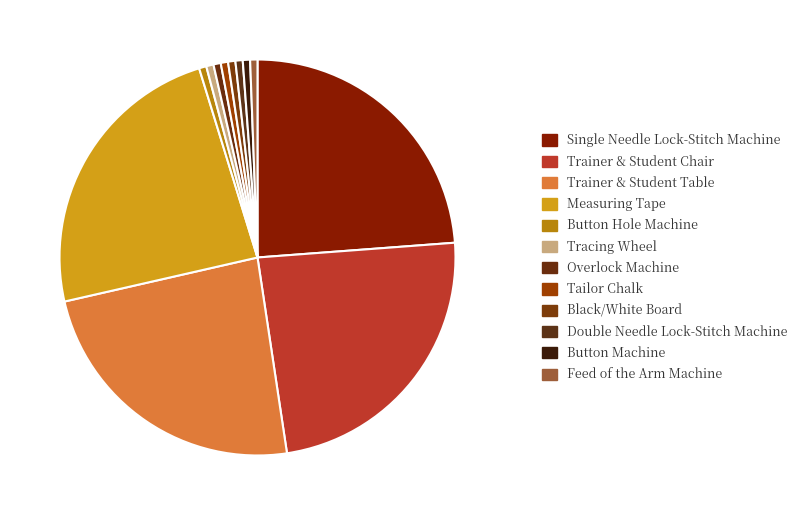

How many slices are in this pie chart?

12